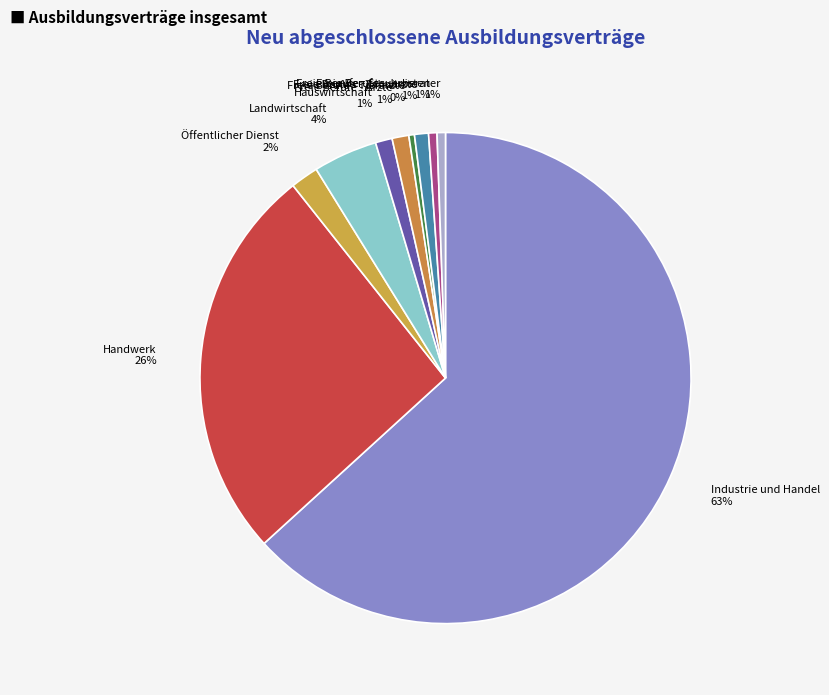

Is Handwerk the majority of the pie?

No